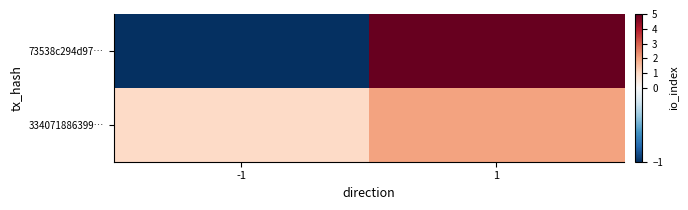

Which series has the largest total across all categories?

73538c294d97…